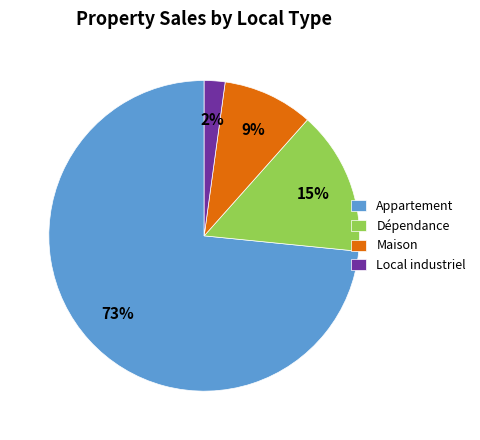

Does any single category account for the majority?

Yes